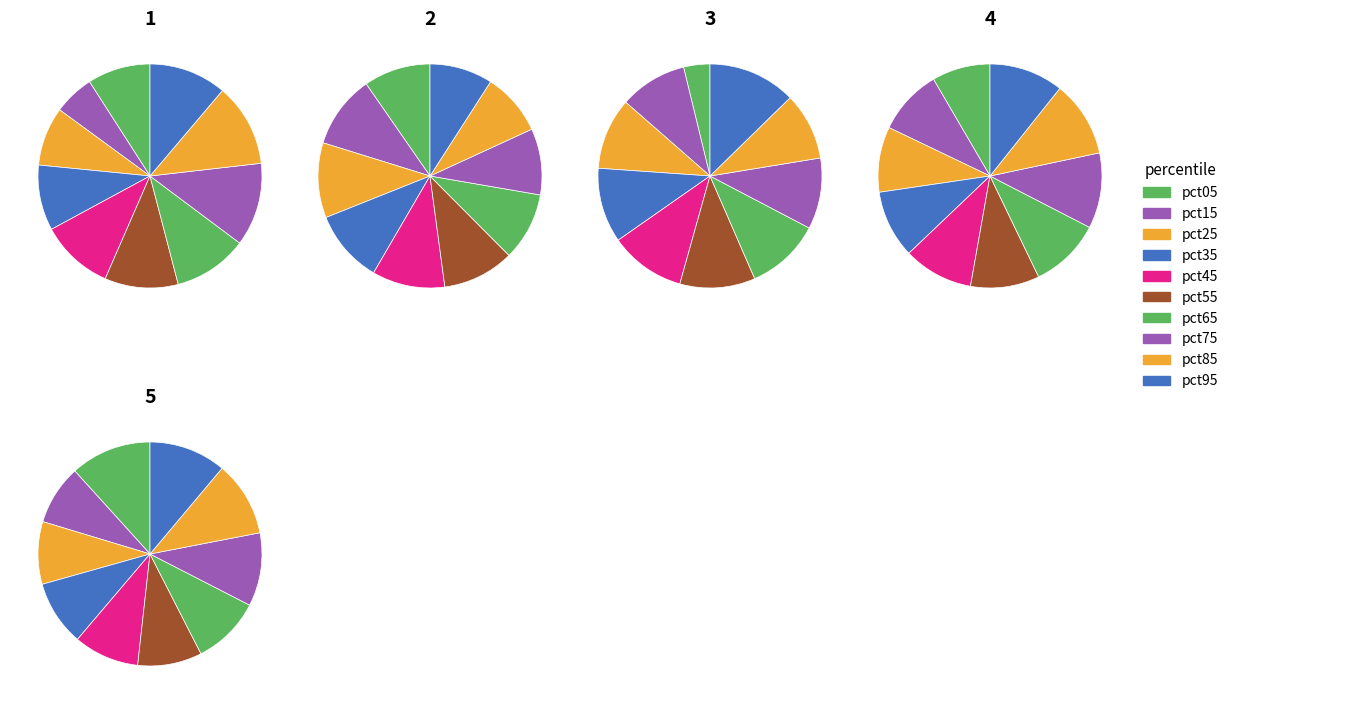

To the nearest percent, what is the average slice percentage?

10%